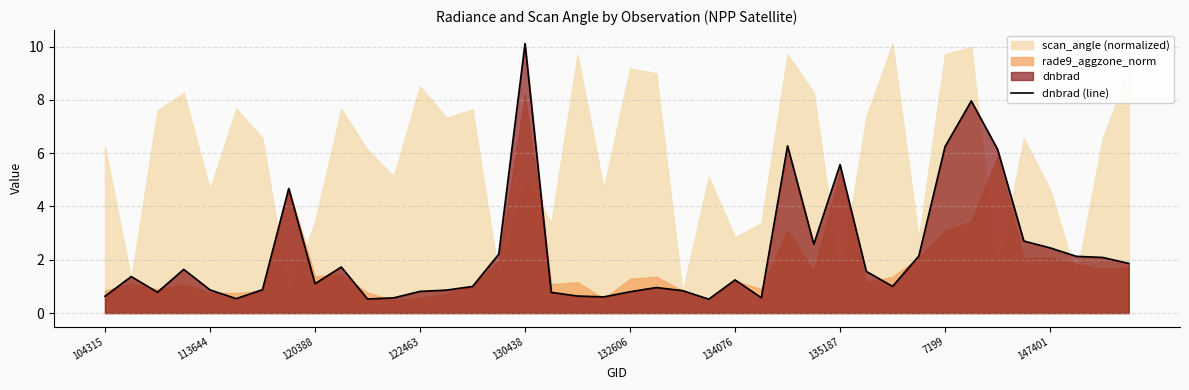

The value of dnbrad (line) at 130438 is 10.1. True or false?

True